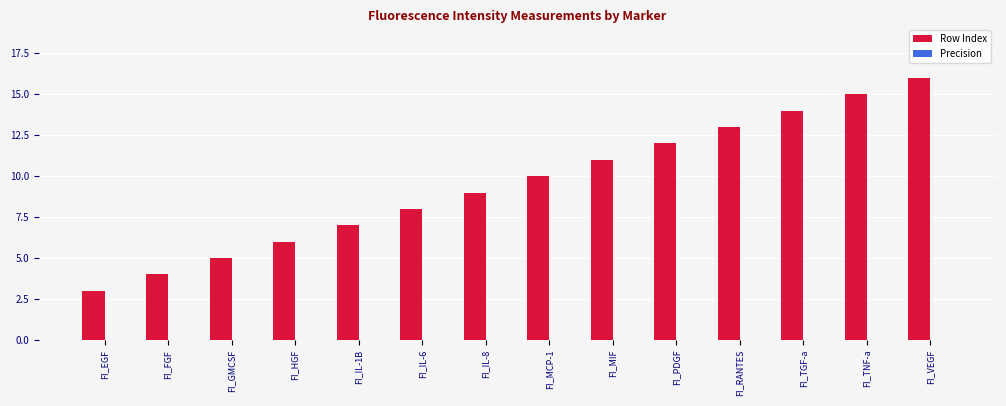

Reading left to right, transcribe all the data shown in this chart.

FI_EGF=3	FI_FGF=4	FI_GMCSF=5	FI_HGF=6	FI_IL-1B=7	FI_IL-6=8	FI_IL-8=9	FI_MCP-1=10	FI_MIF=11	FI_PDGF=12	FI_RANTES=13	FI_TGF-a=14	FI_TNF-a=15	FI_VEGF=16